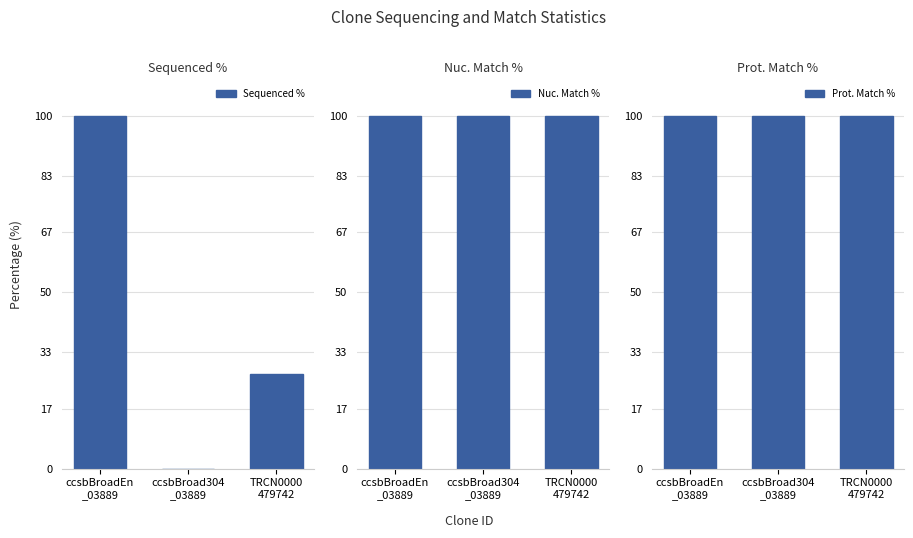

Is it true that Prot. Match % equals 100.0 at ccsbBroad304
_03889?

True